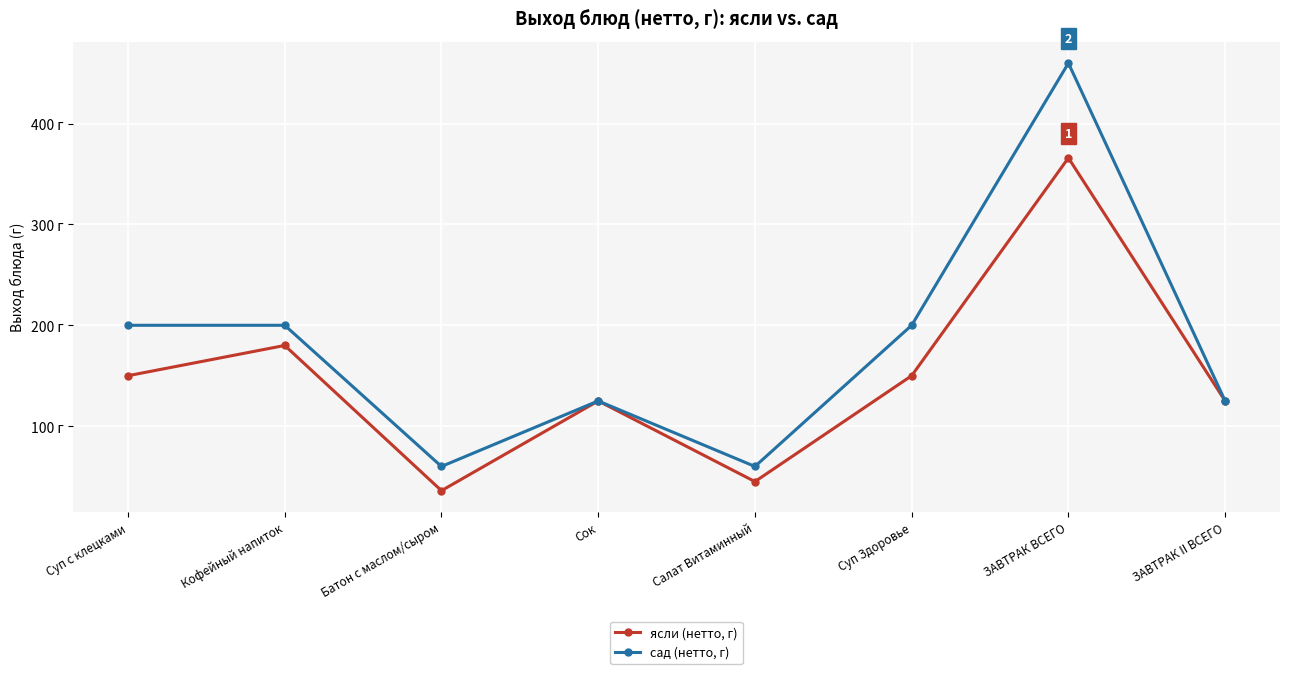

What are all the series names shown in the legend?

ясли (нетто, г), сад (нетто, г)